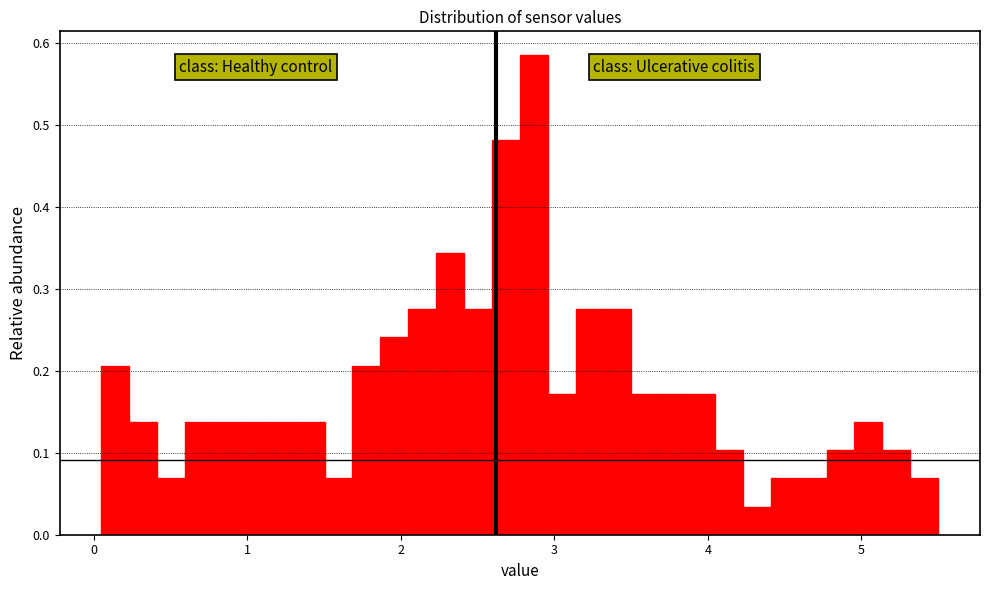

Around what value on the x-axis is the tallest bar? Give the approximate position of its centre, as read against the axis.

2.9